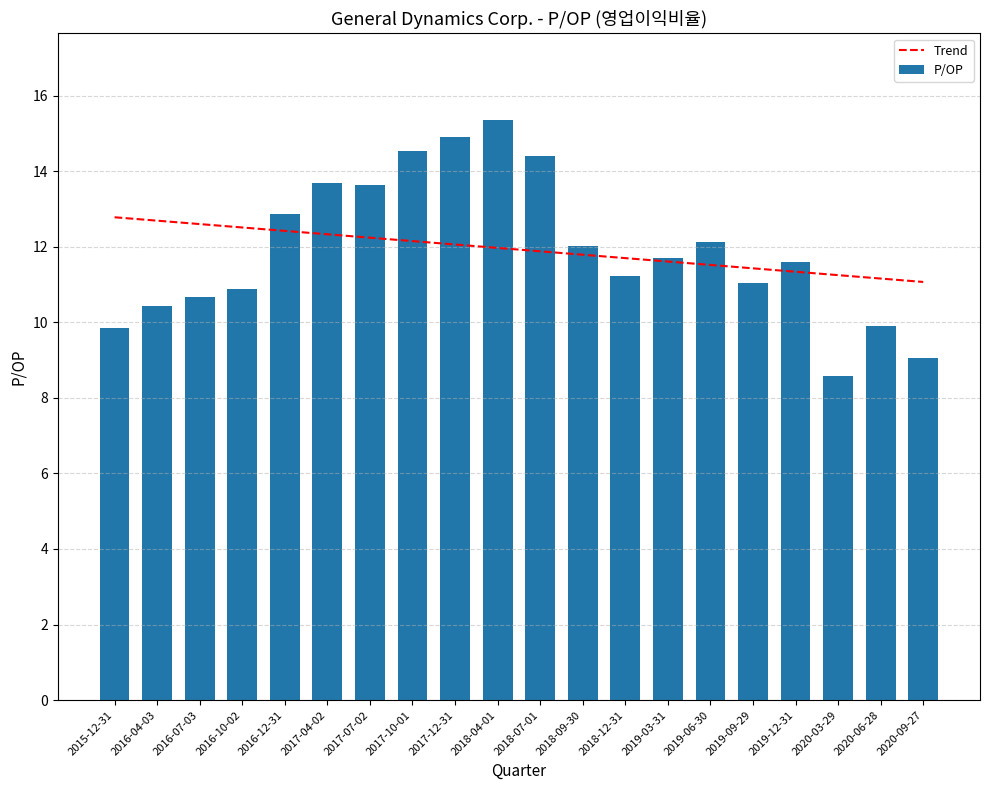

List the labels in order of Trend value, largest first.

2015-12-31, 2016-04-03, 2016-07-03, 2016-10-02, 2016-12-31, 2017-04-02, 2017-07-02, 2017-10-01, 2017-12-31, 2018-04-01, 2018-07-01, 2018-09-30, 2018-12-31, 2019-03-31, 2019-06-30, 2019-09-29, 2019-12-31, 2020-03-29, 2020-06-28, 2020-09-27